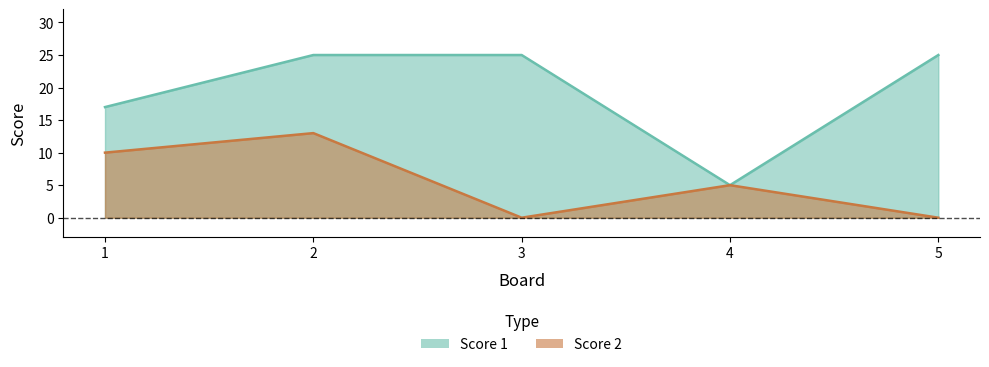

What is the difference between the Score 1 values at 3 and 4?

20